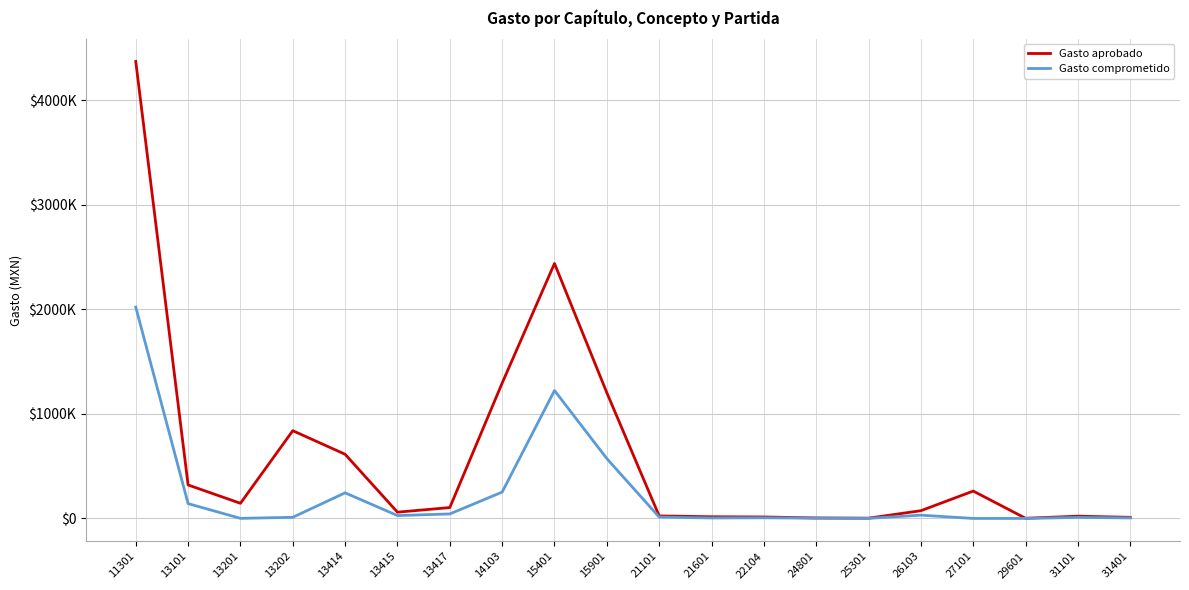

What is the value of the Gasto aprobado point at the 18th from the left?

1500.0